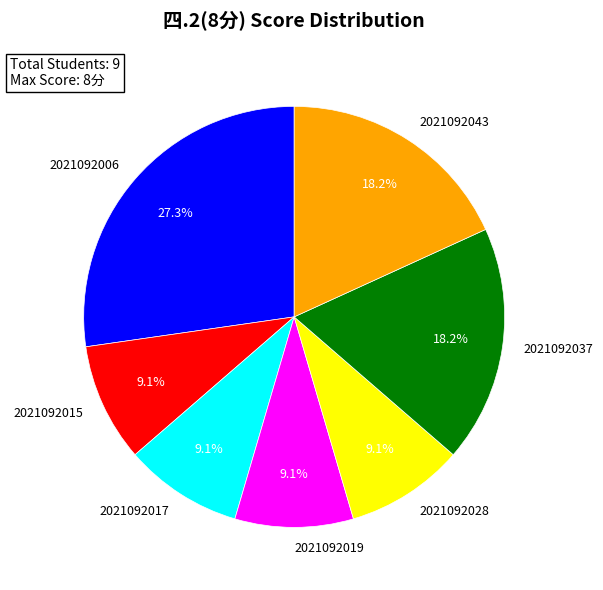

What is the ratio of the value at 2021092028 to the value at 2021092006?

0.3